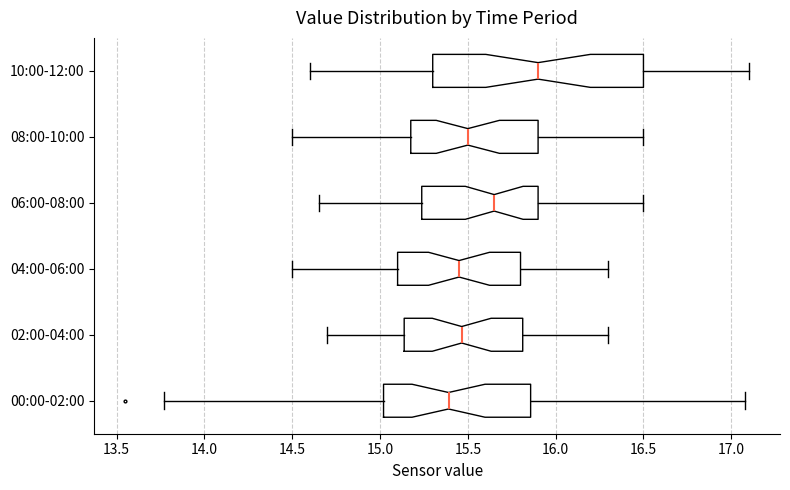

Where does the right whisker of the box for 06:00-08:00 end on the x-axis? The values are not printed on the chart, so give them approximately, as read against the axis.

16.50